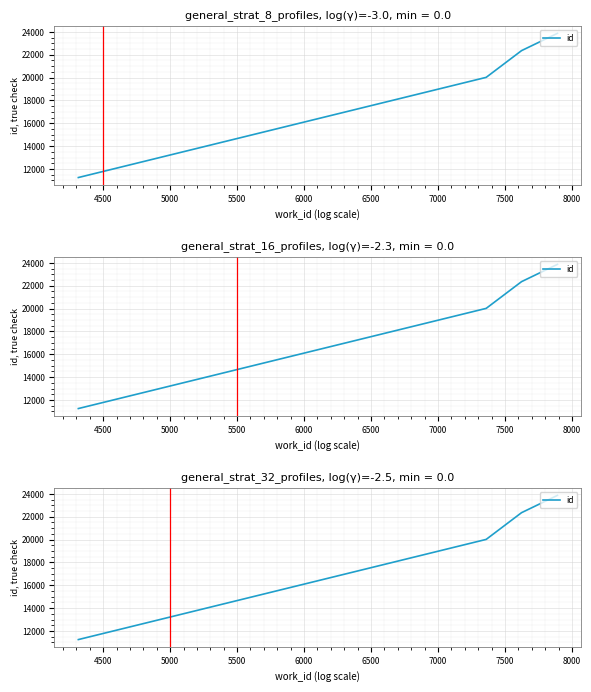

What is the smallest value displayed?

11251